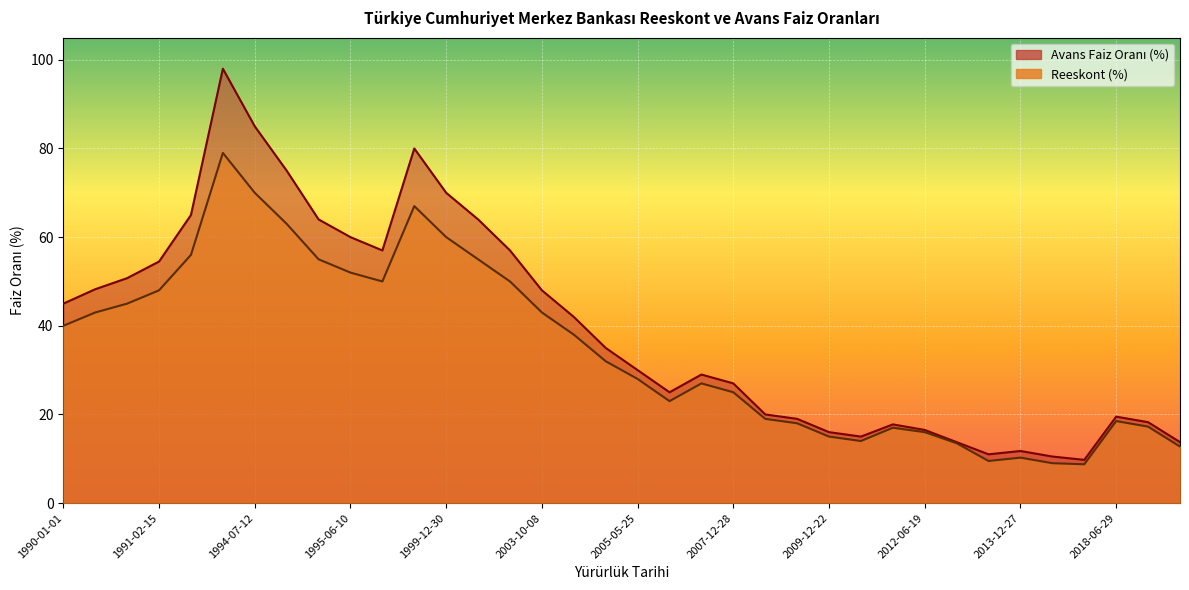

What is the value of the Avans Faiz Oranı (%) point at the 9th from the left?

64.0